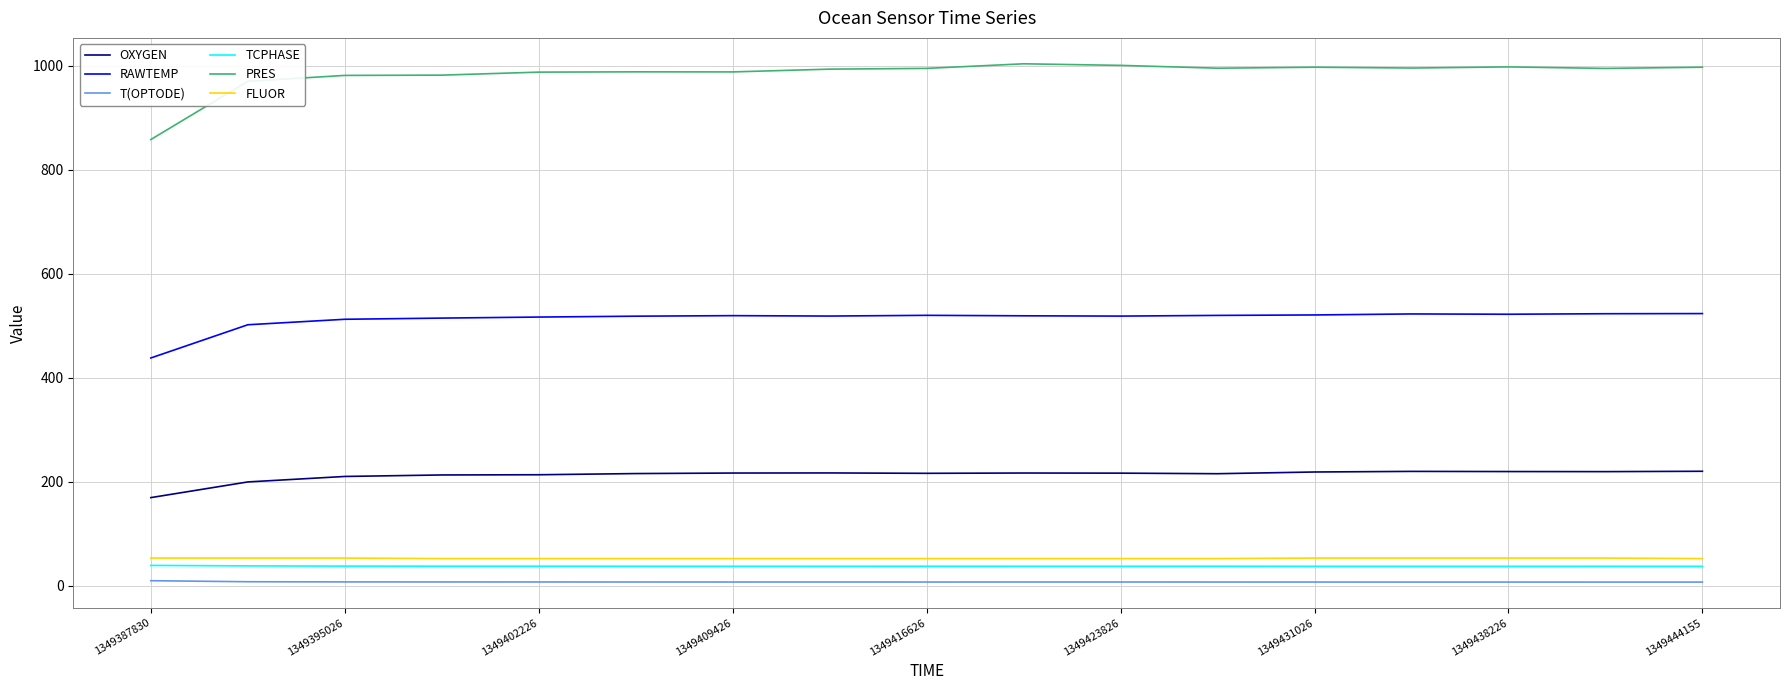

True or false: T(OPTODE) and FLUOR cross at least once.

False